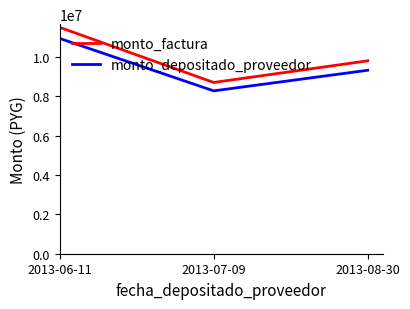

The value of monto_factura at 2013-07-09 is 8700000. True or false?

True